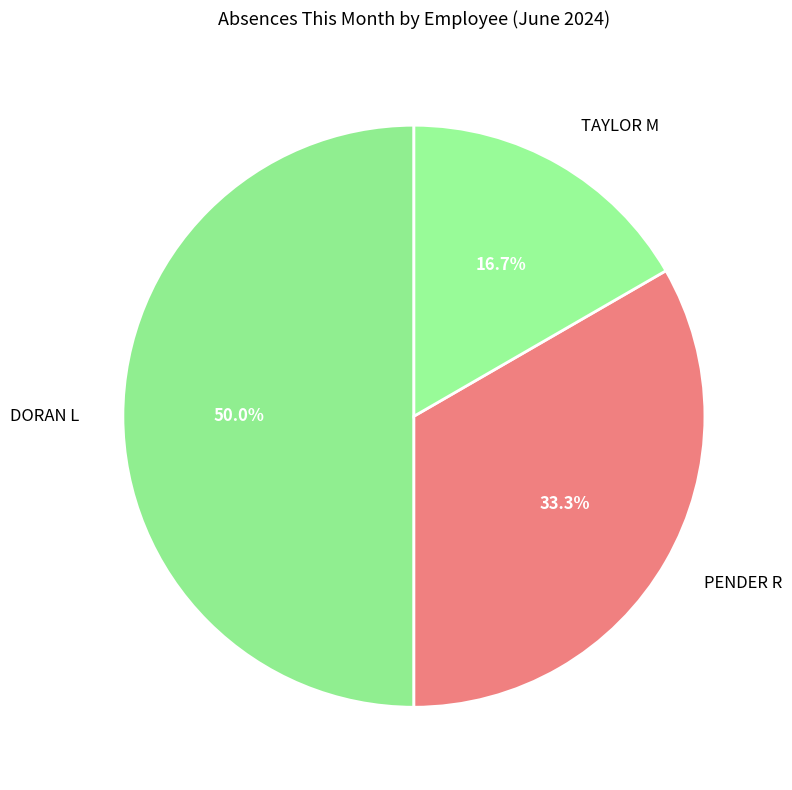

To the nearest percent, what is the average slice percentage?

33%